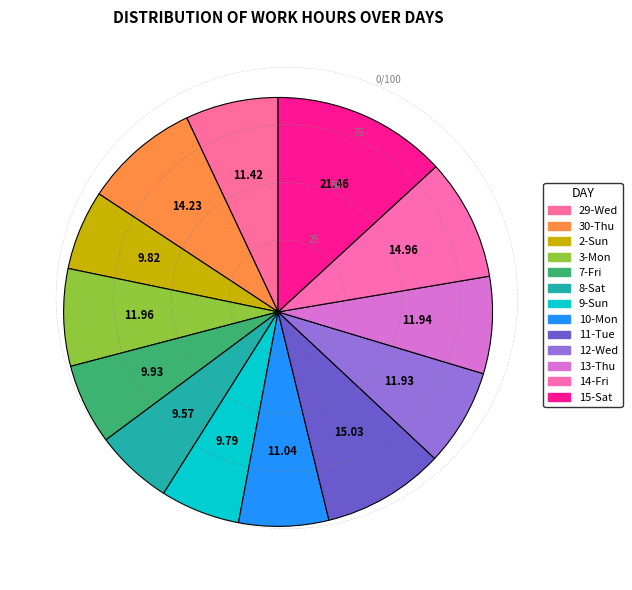

How many slices are in this pie chart?

13